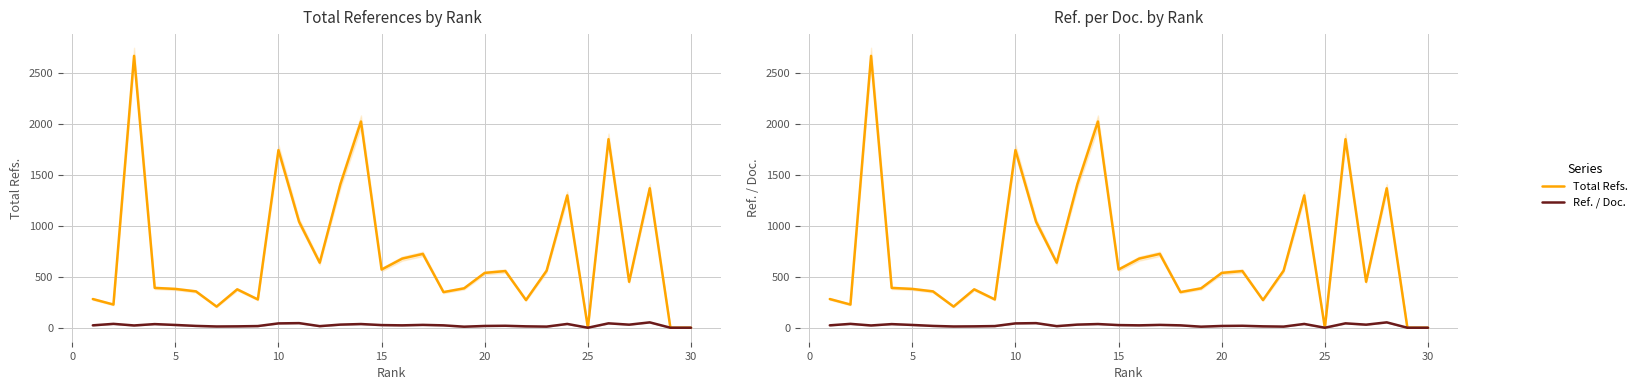

Count the number of categories in the chart.

30